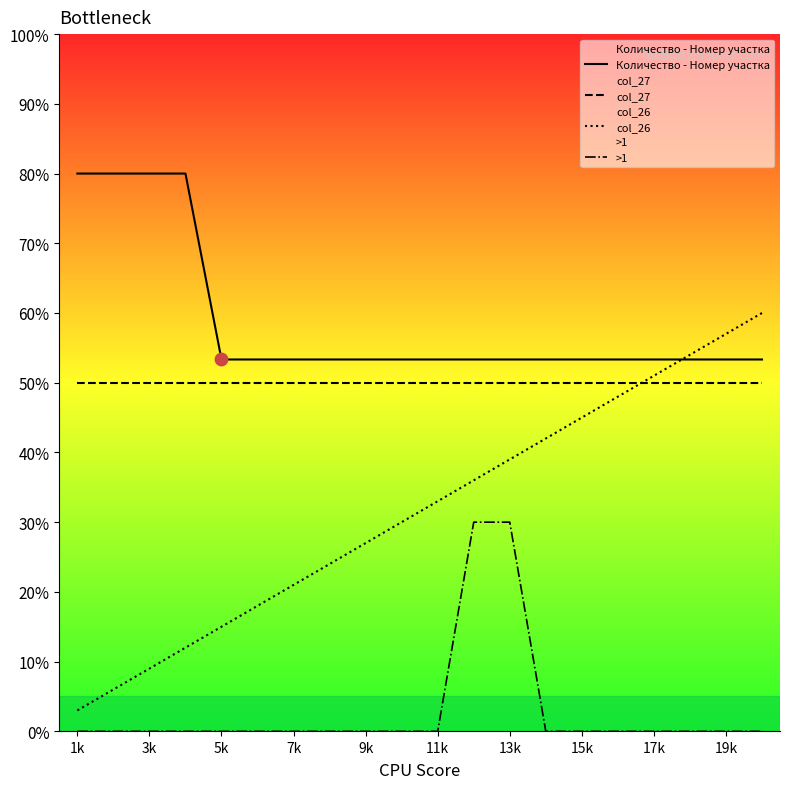

Which series reaches the maximum Y coordinate?

Количество - Номер участка